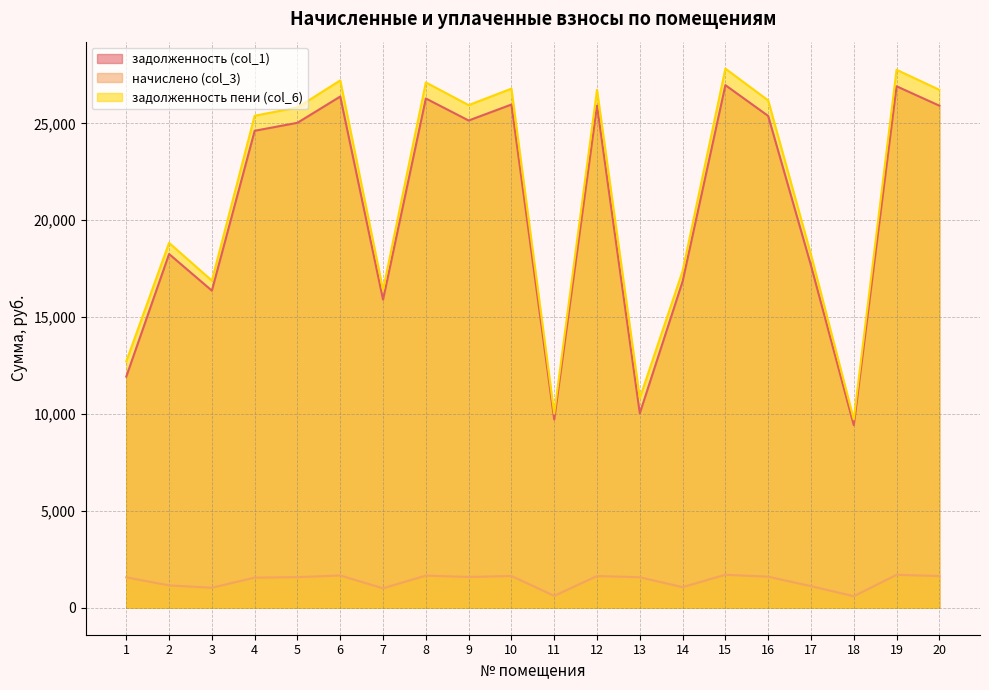

Where is начислено (col_3) nearest to the value 1149?

2